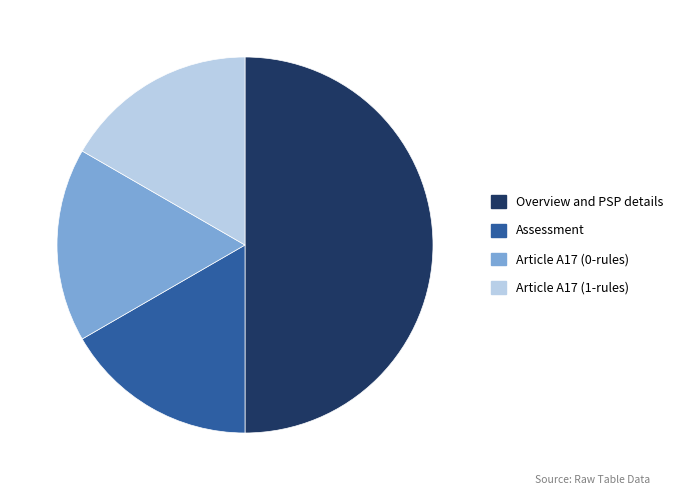

The Overview and PSP details slice represents 60% of the pie. True or false?

False